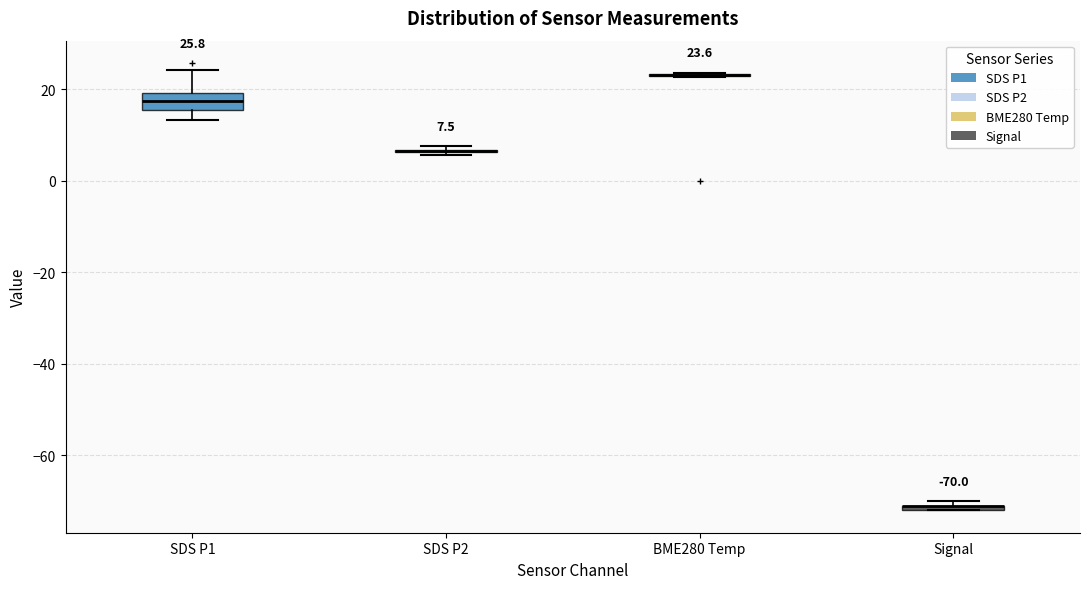

Which box is the tallest, from its lower edge to its upper edge?

SDS P1